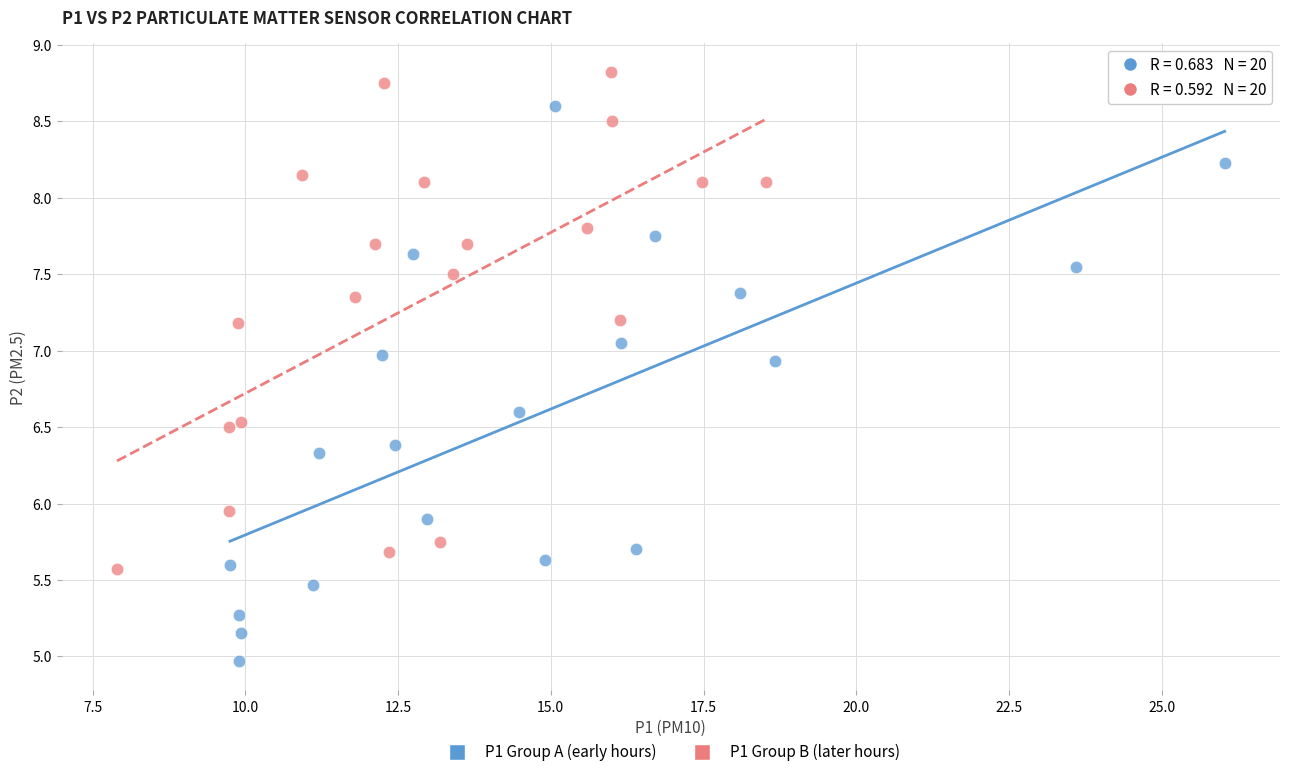

Which series reaches the maximum Y coordinate?

P1 Group B (later hours)